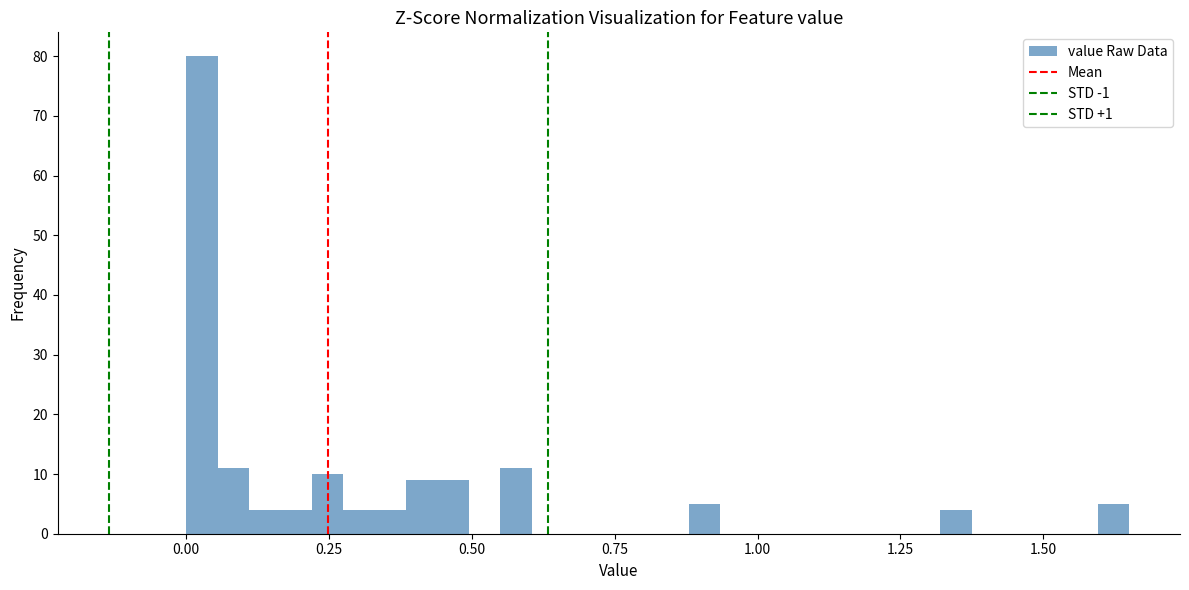

Read against the x-axis, roughly where is the centre of the tallest bar?

0.05